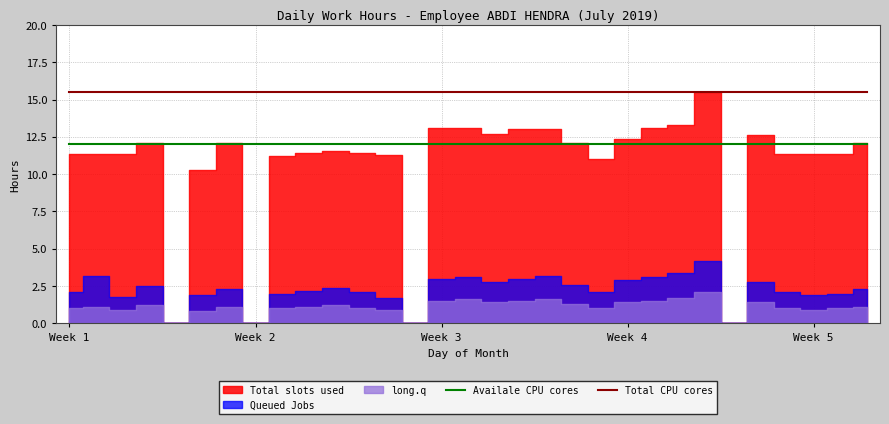

Which label corresponds to the smallest value in the chart?

Week 1